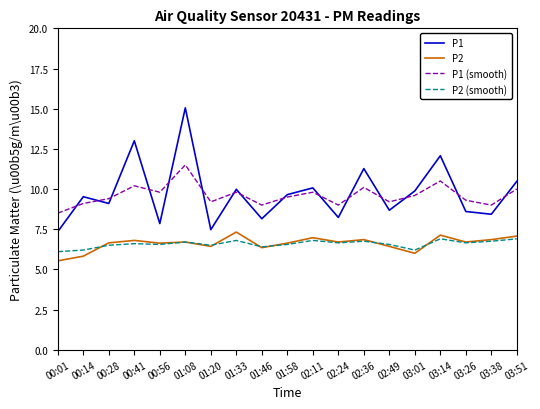

At 03:51, list the series in order from largest to smallest.

P1, P1 (smooth), P2, P2 (smooth)